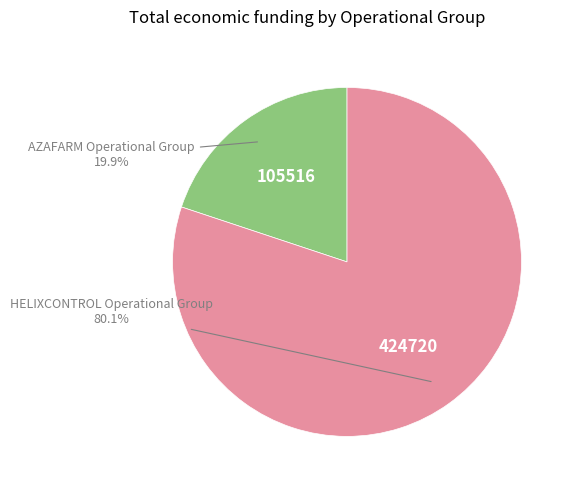

Is there a majority slice in this chart?

Yes